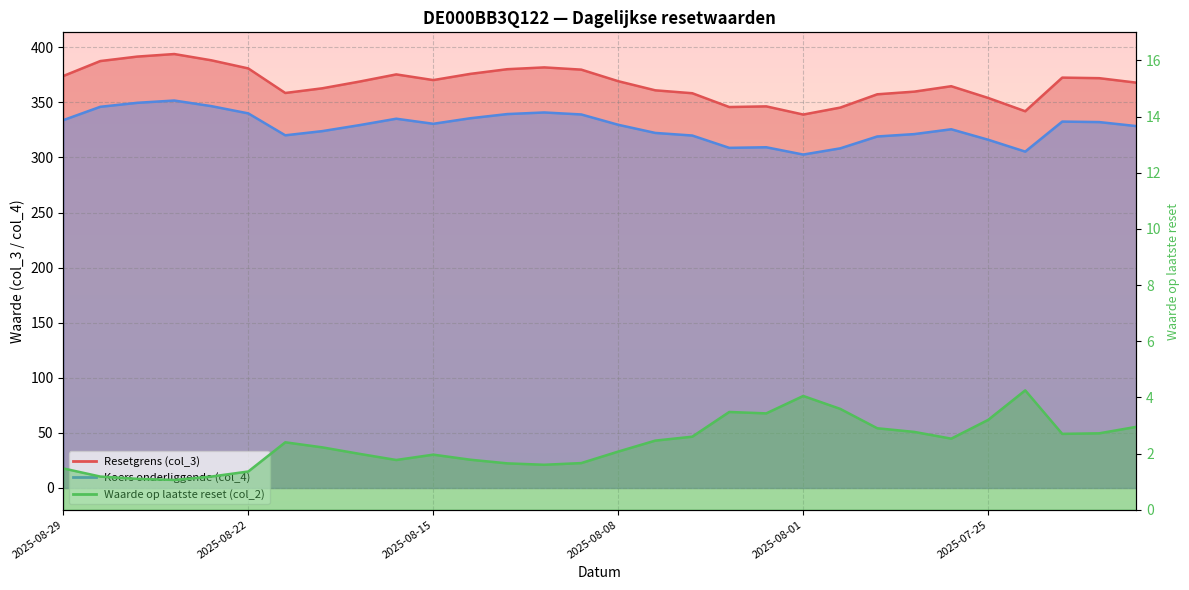

What is the average value of the Koers onderliggende (col_4) series?

328.1